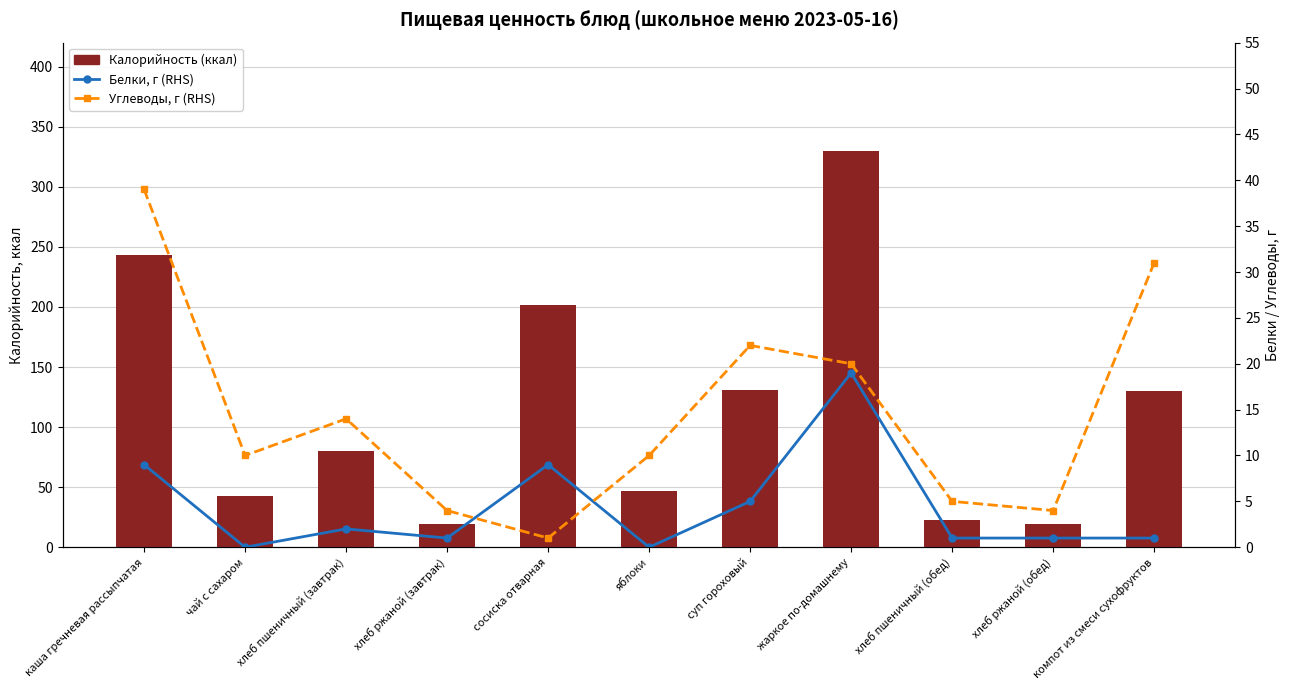

What is the label of the 1st bar from the left?

каша гречневая рассыпчатая